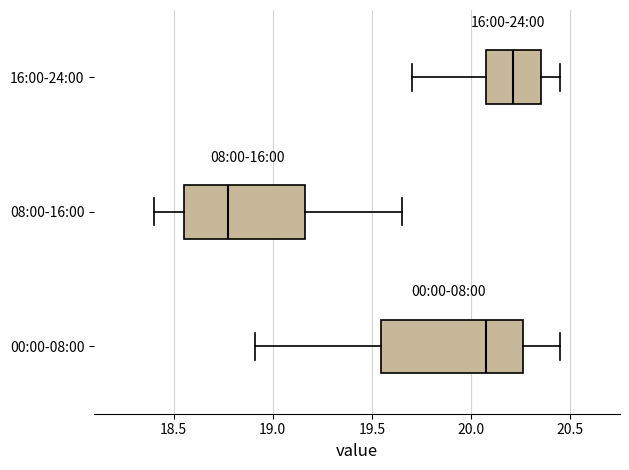

Where is the right edge of the box for 00:00-08:00 on the x-axis? The values are not printed on the chart, so give them approximately, as read against the axis.

20.25